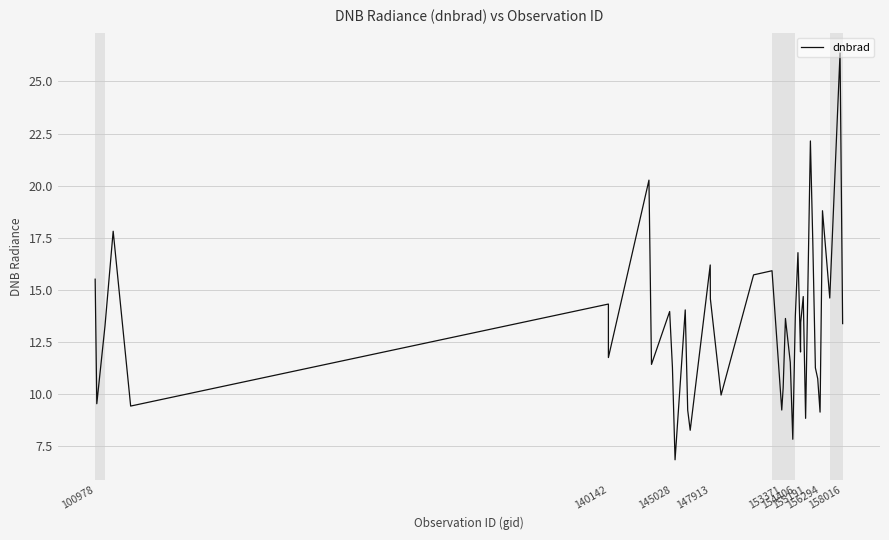

Reading left to right, list all the values displayed in this chart.

15.5	9.5	13.3	17.8	9.4	14.3	11.8	20.3	11.4	14.0	11.3	6.8	14.0	9.2	8.3	16.2	14.6	10.0	15.7	15.9	9.2	10.3	13.6	11.5	7.8	13.7	16.8	12.0	13.4	14.7	8.8	22.1	17.3	11.3	10.7	9.1	18.8	14.6	26.4	13.4